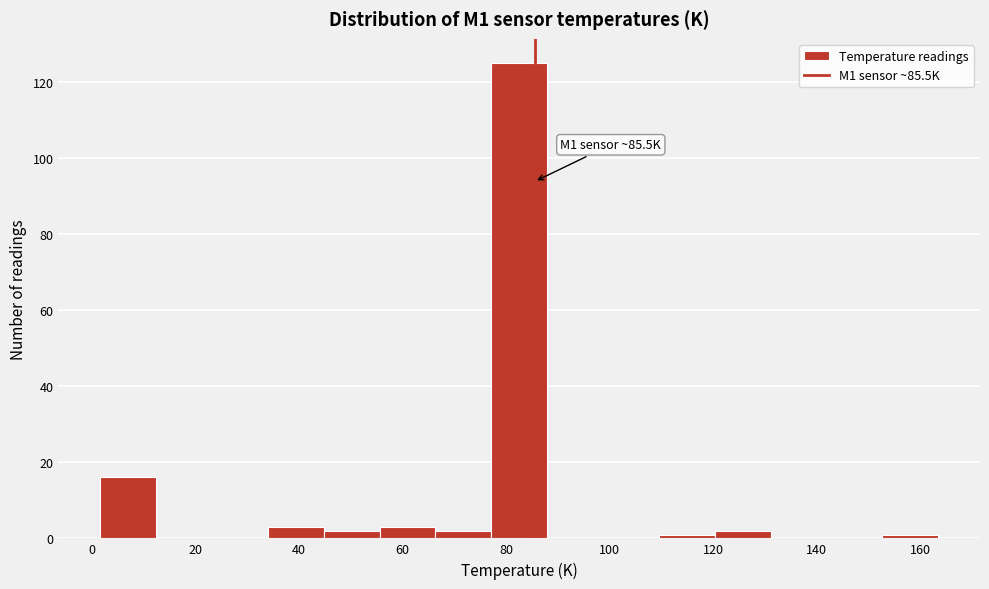

Over which range of the x-axis is the bar tallest?

78 to 88